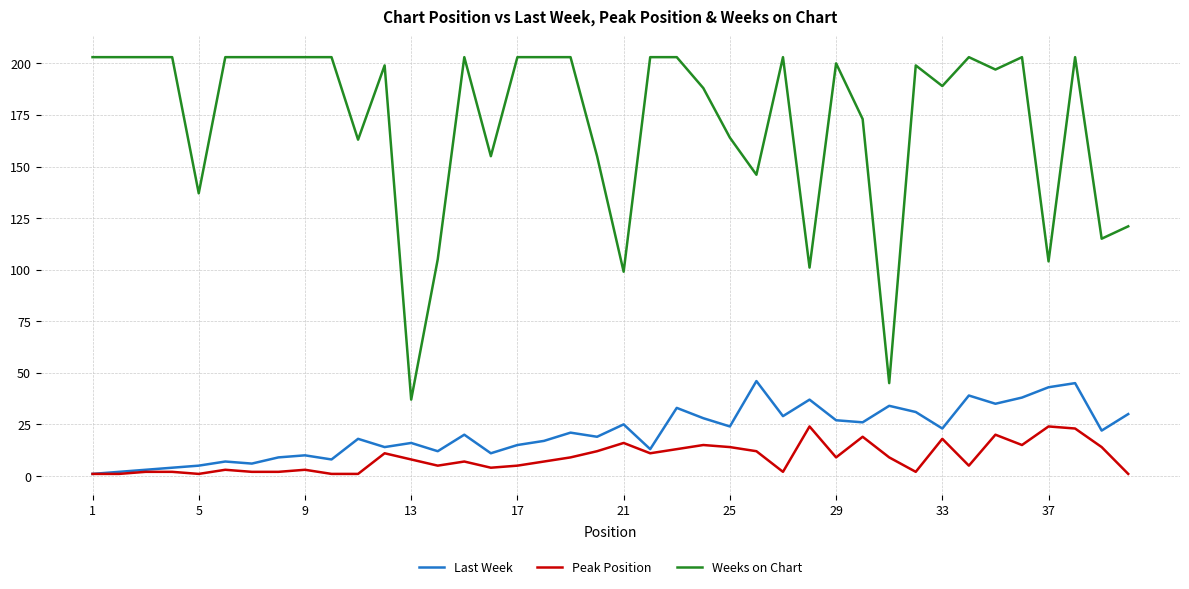

True or false: Weeks on Chart and Peak Position cross at least once.

False